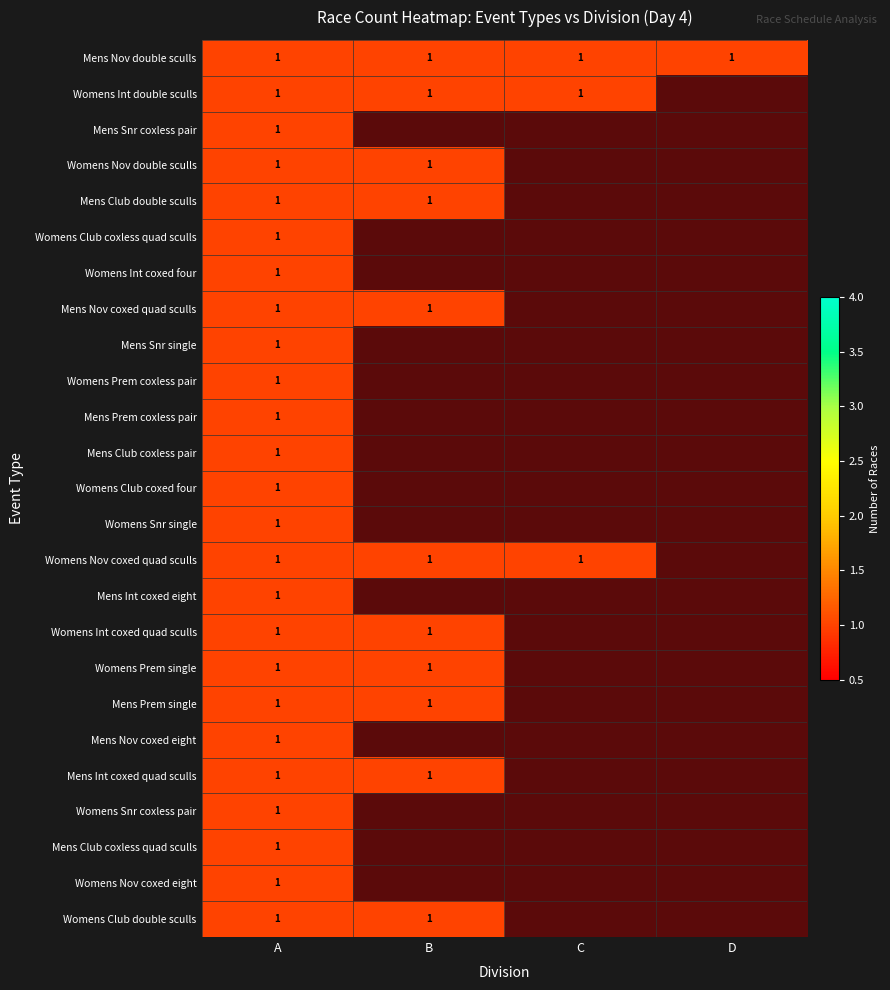

Which category has the highest value across all series?

D